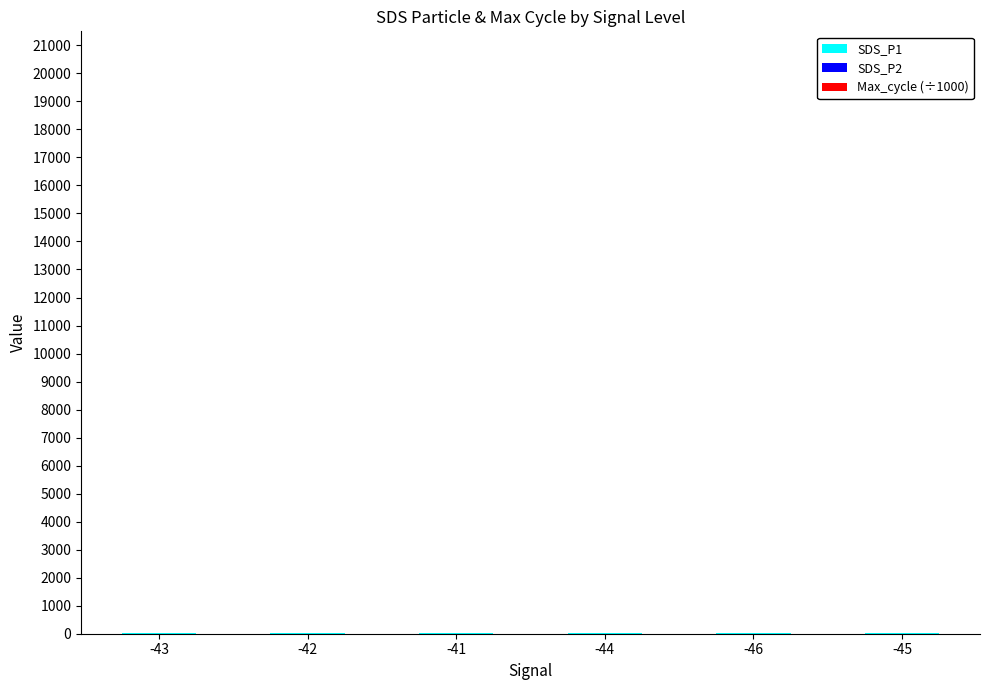

The value of SDS_P1 at -42 is 3.8. True or false?

False